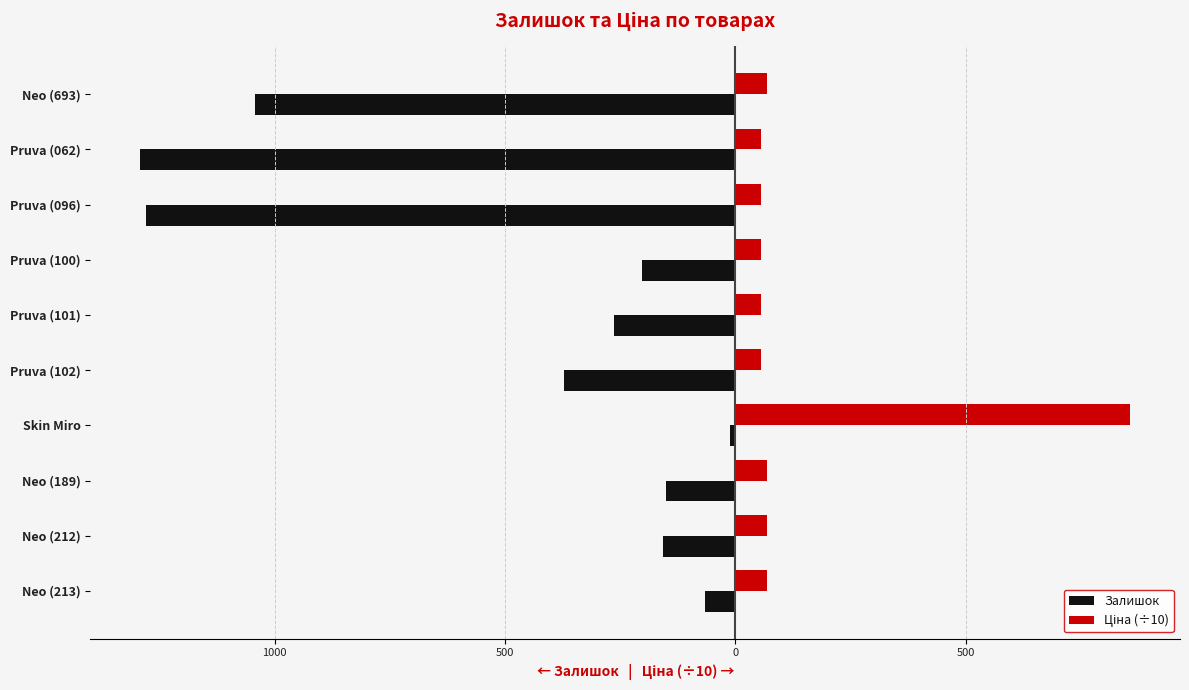

Count the number of data series in this chart.

2